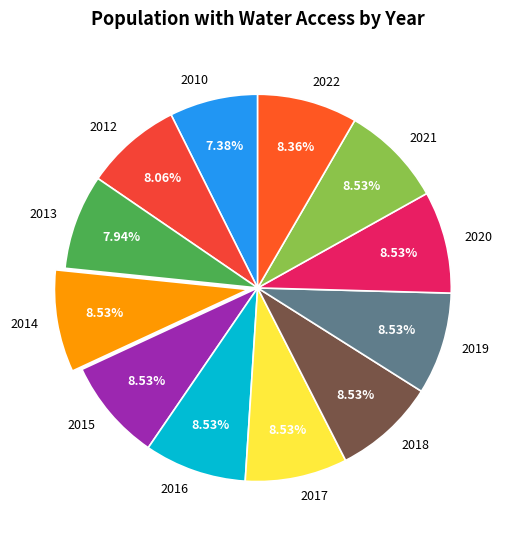

What portion of the pie excludes 2019?

91.5%